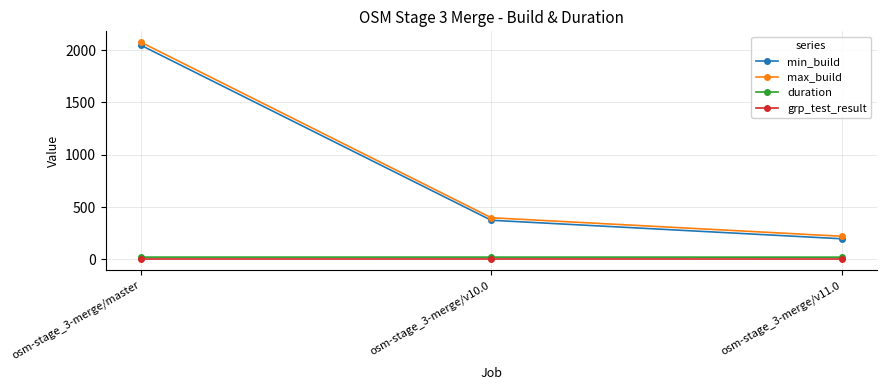

Does the chart display data point markers on the line(s)?

Yes